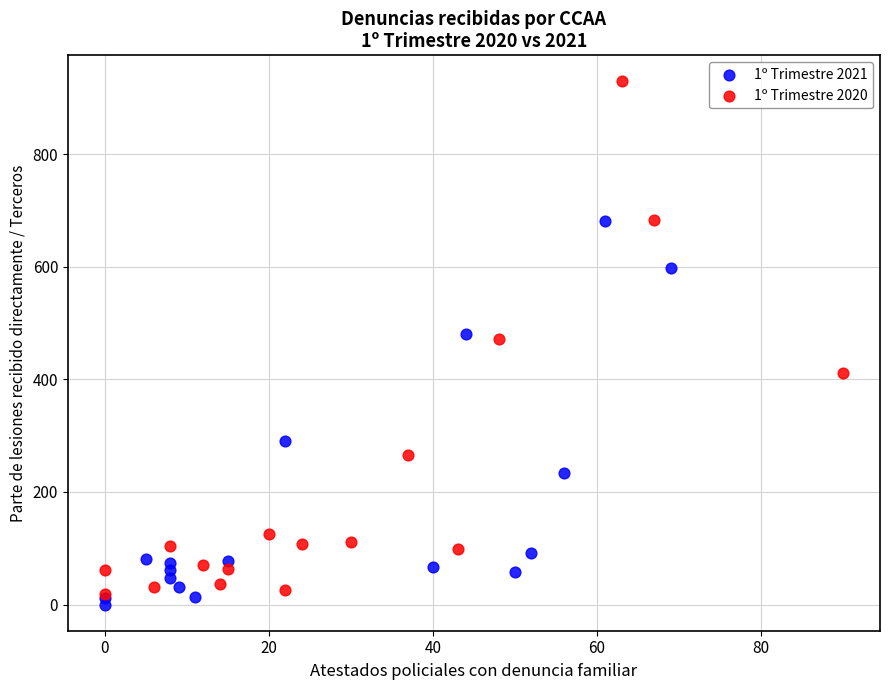

Which series has the largest Y range (max minus min)?

1º Trimestre 2020